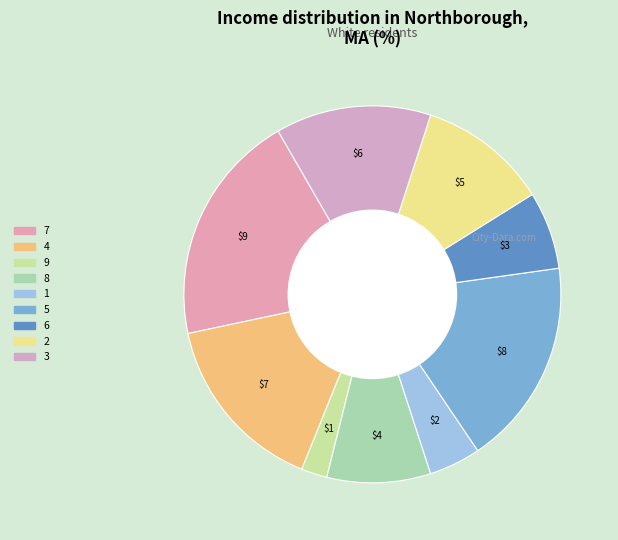

Count the number of slices in the pie.

9